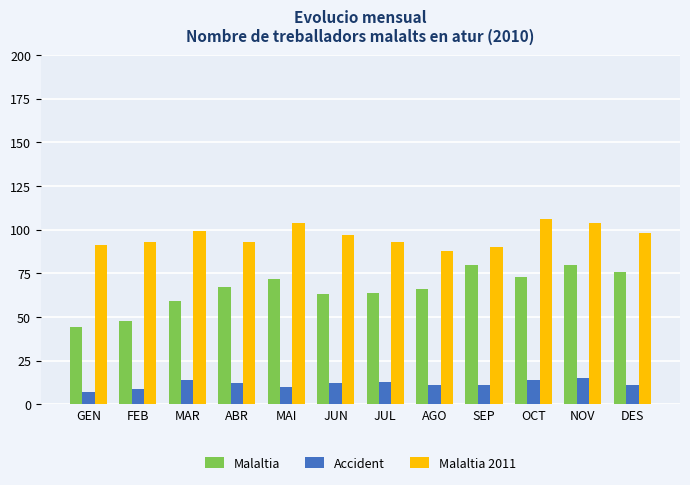

What is the label of the 12th bar from the right?

GEN